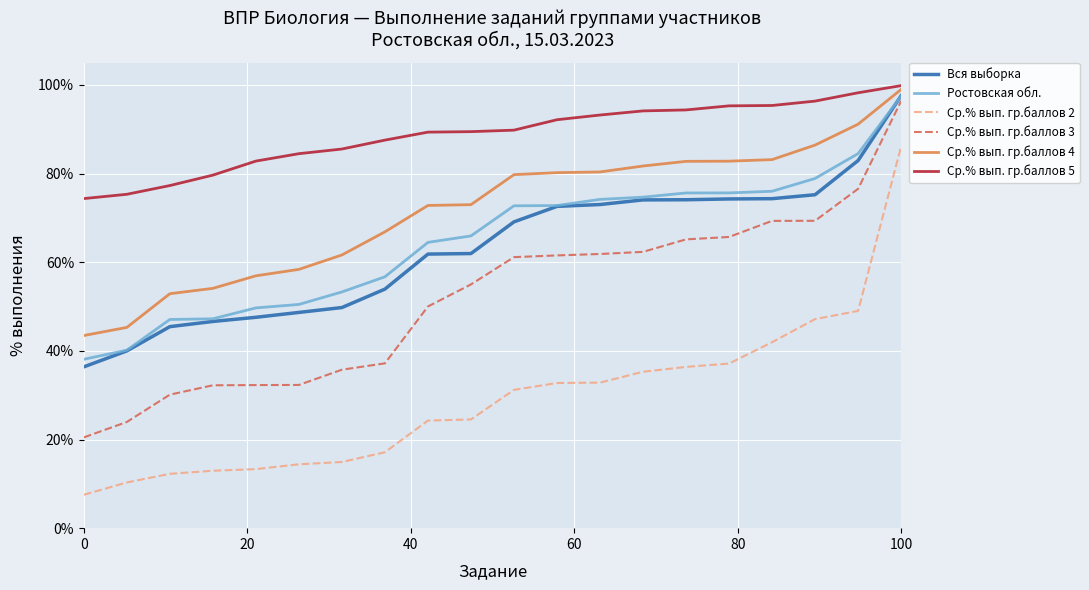

True or false: Ср.% вып. гр.баллов 2 and Ростовская обл. intersect in this chart.

False